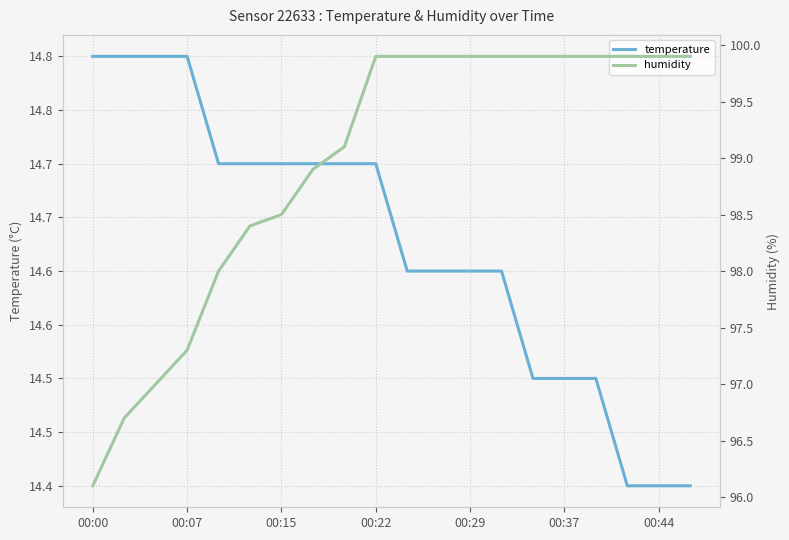

What is the total value across all series at 16?

114.4